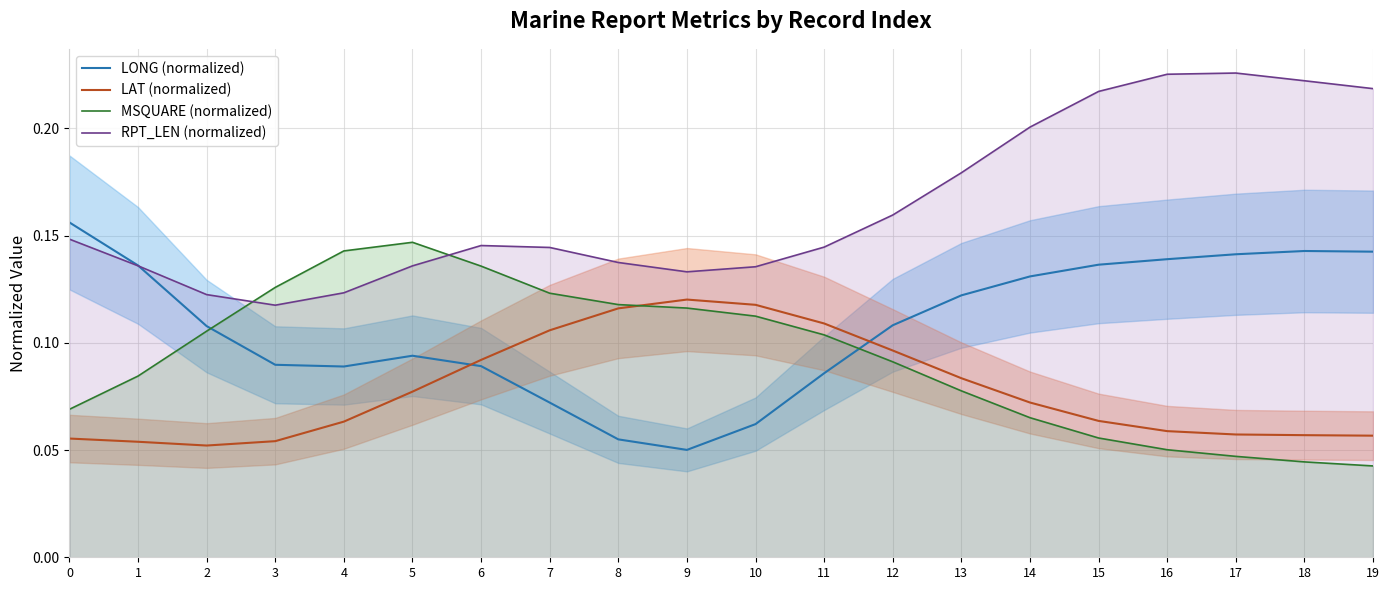

At 18, list the series in order from smallest to largest.

MSQUARE (normalized), LAT (normalized), LONG (normalized), RPT_LEN (normalized)